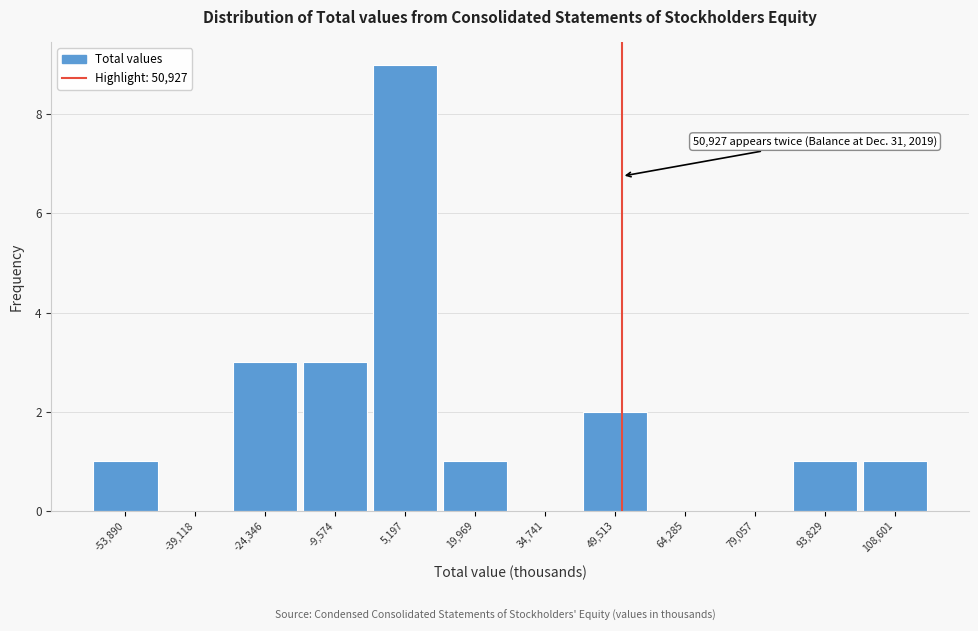

Which range on the x-axis has the tallest bar?

-2000 to 12000